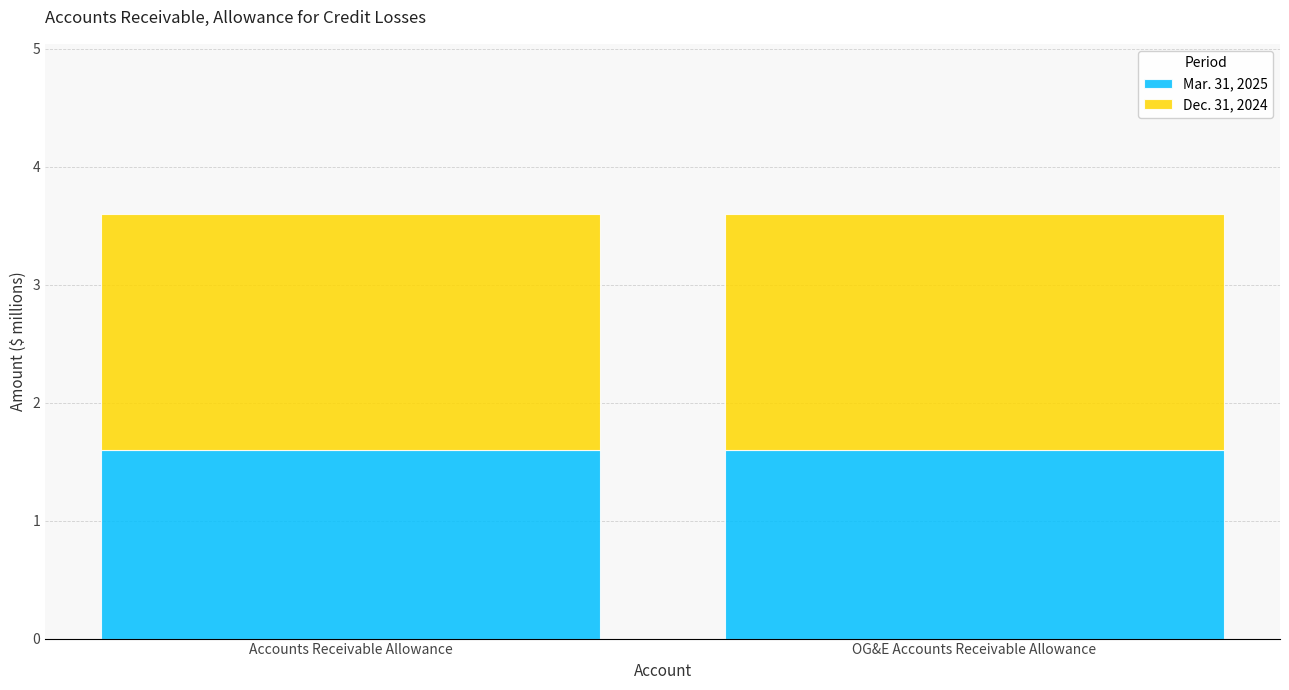

What is the total value across all series at OG&E Accounts Receivable Allowance?

3.6